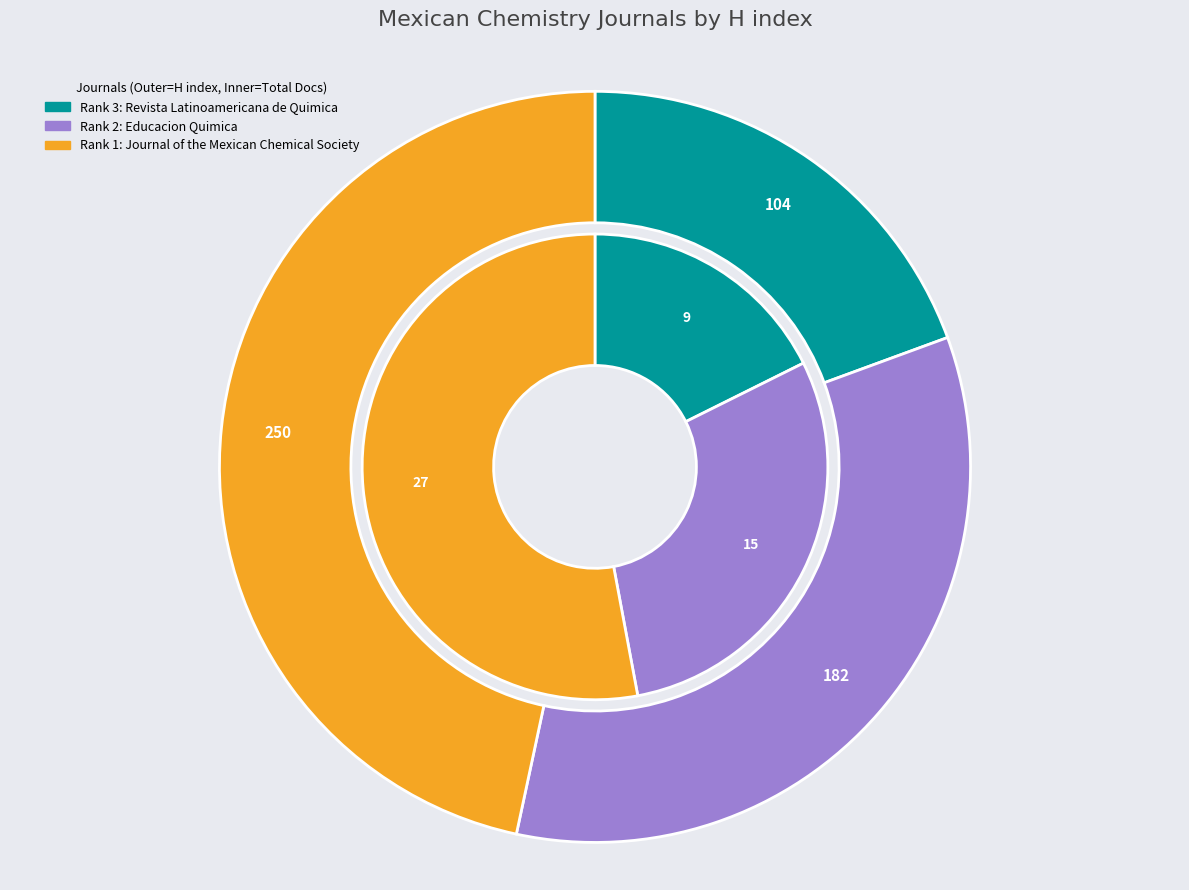

Is it true that Revista Latinoamericana de Quimica is 31% of the pie?

False